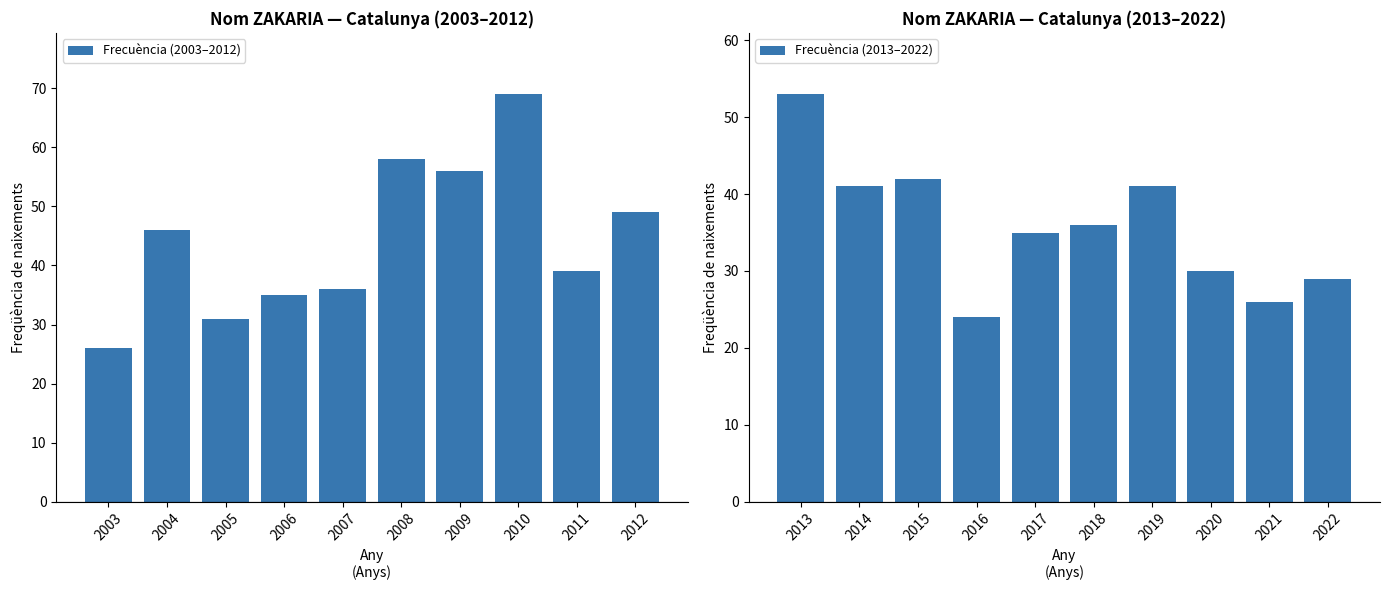

Between 2004 and 2010, which is larger?

2010